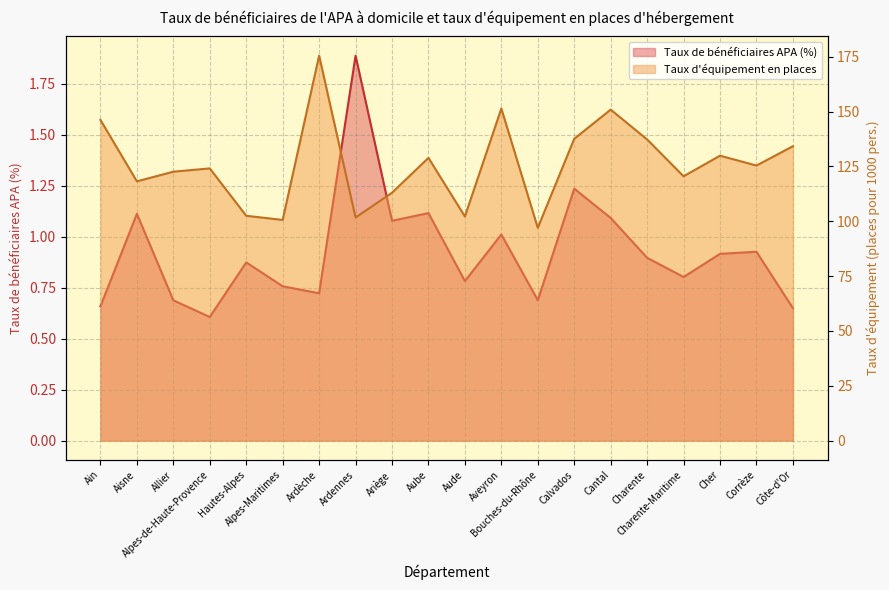

The value of Taux de bénéficiaires APA (ligne) at Ariège is 0.6. True or false?

False